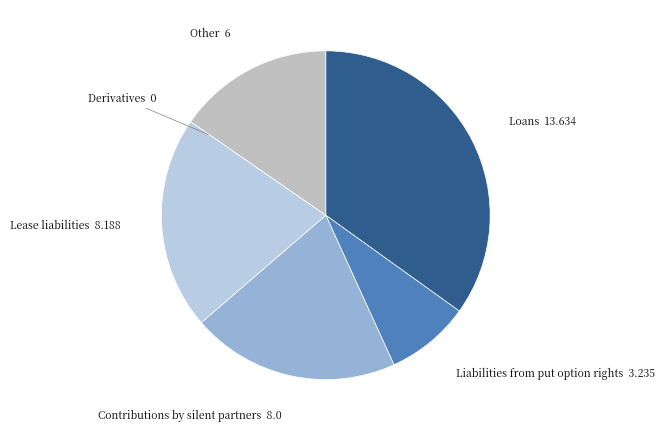

Does any single category account for the majority?

No